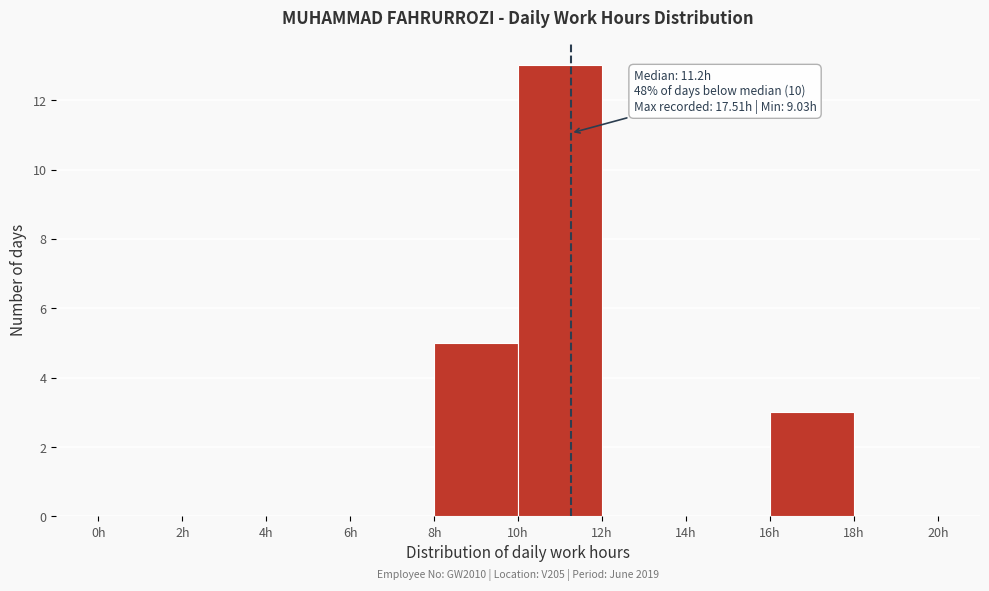

Over which range of the x-axis is the bar tallest?

10 to 12